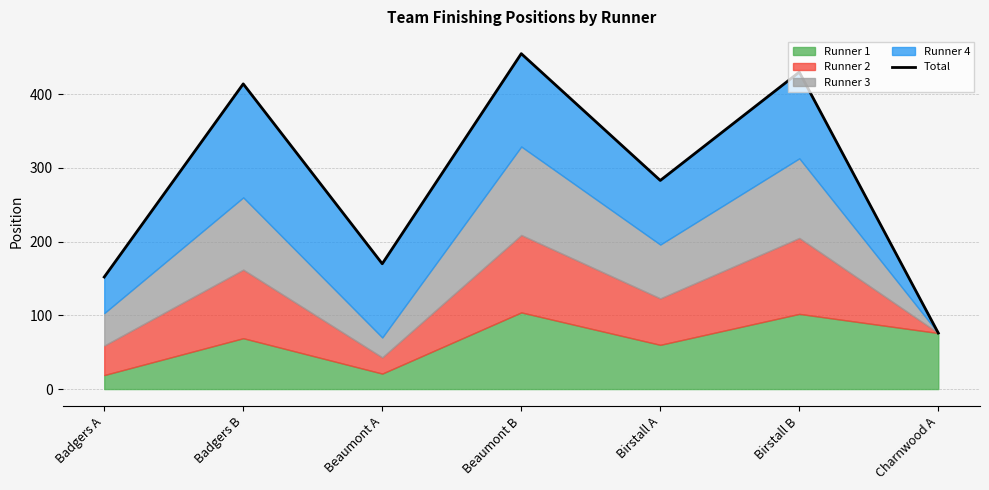

Which label corresponds to the largest value in the chart?

Beaumont B